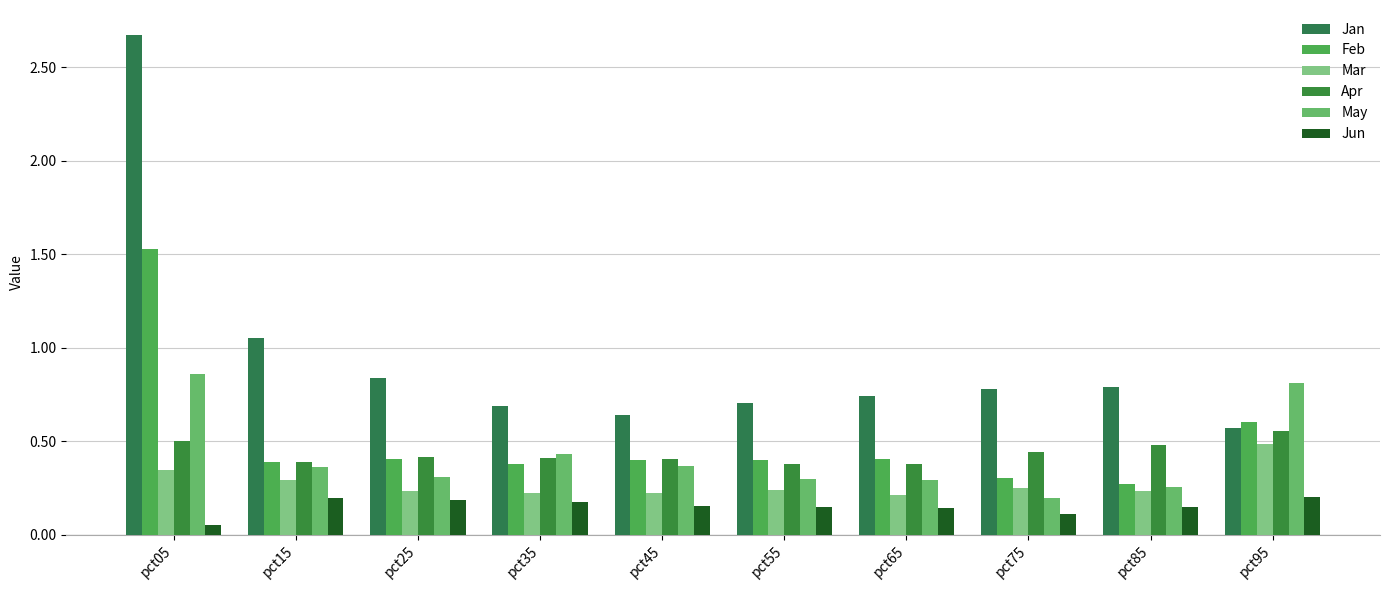

List the labels in order of Mar value, largest first.

pct95, pct05, pct15, pct75, pct55, pct85, pct25, pct35, pct45, pct65